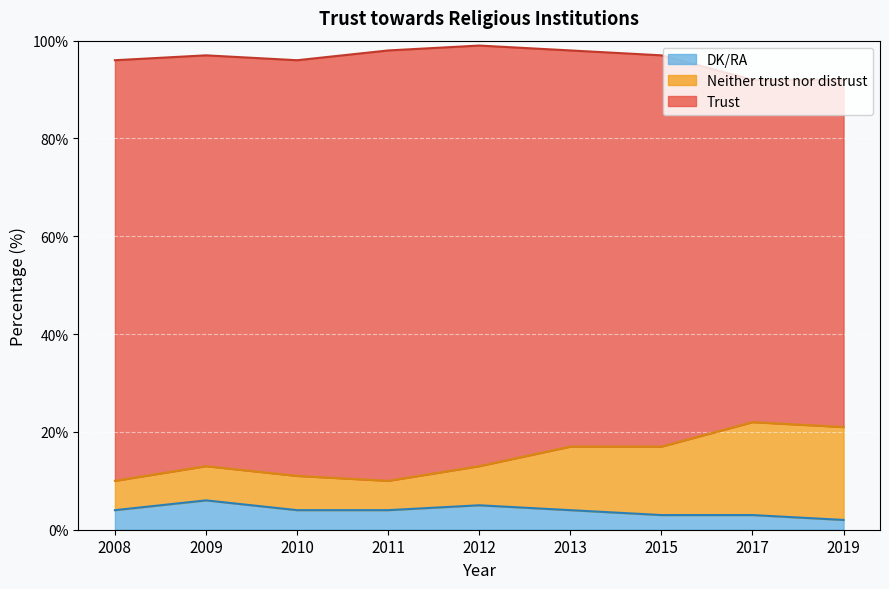

What is the difference between the maximum and minimum values in the DK/RA series?

4